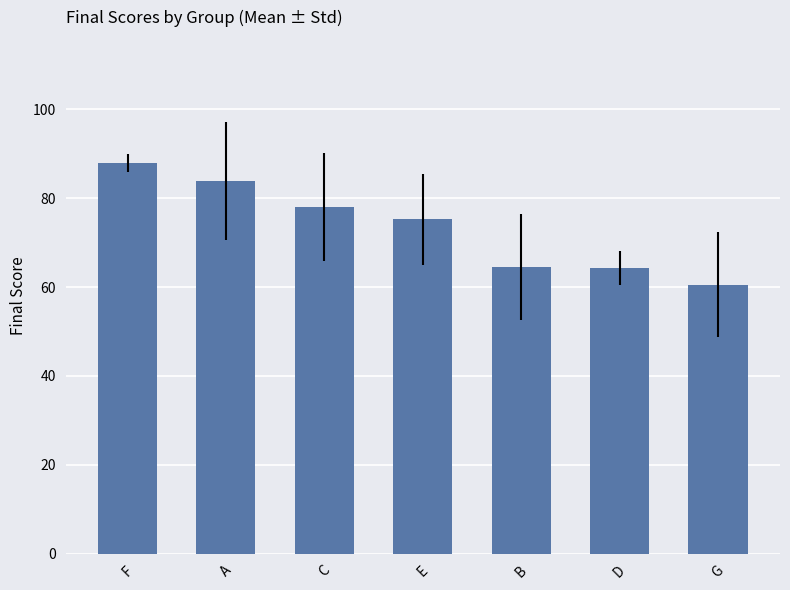

What is the difference between the second highest and second lowest values?

19.5